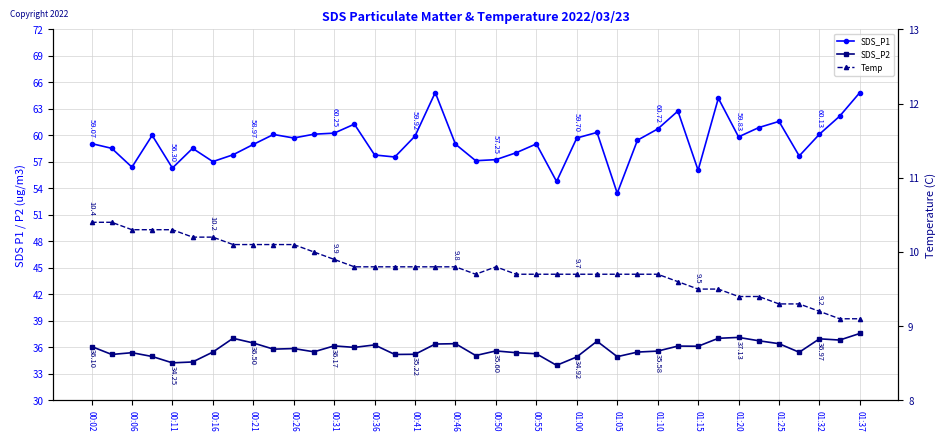

What is the label of the 18th point from the right?

21